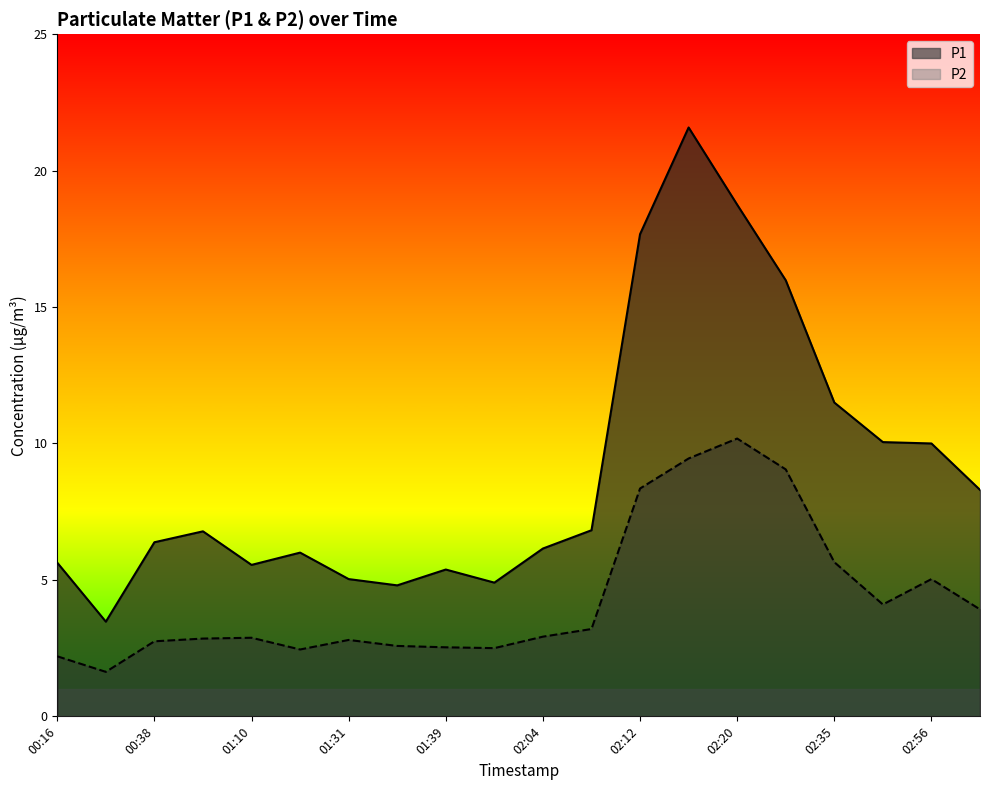

Which has a higher value, 00:38 or 02:02?

00:38